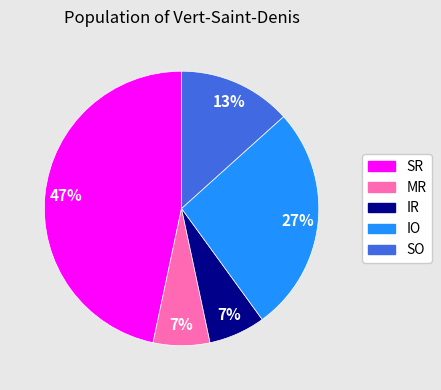

Which slice is the largest?

SR